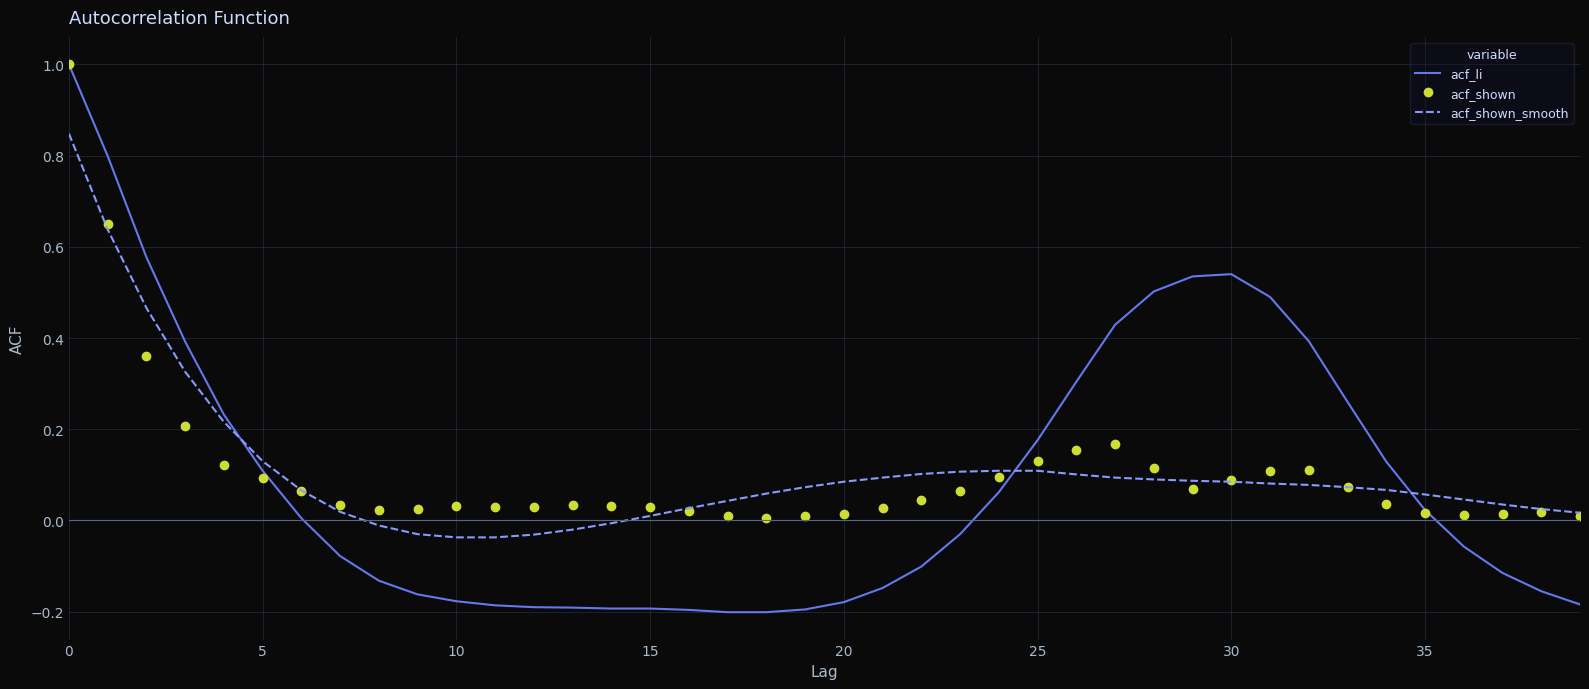

What is the highest value of the acf_shown series?

1.0